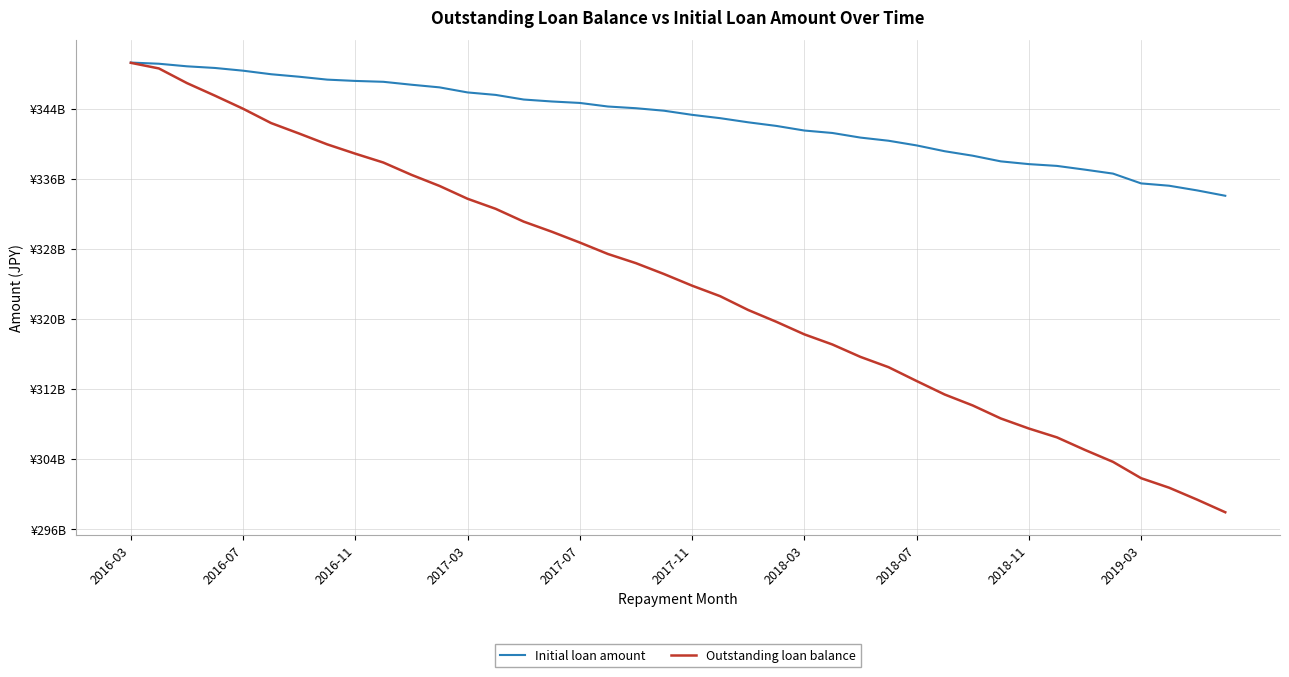

What is the difference between the maximum and minimum values in the Initial loan amount series?

15210710000